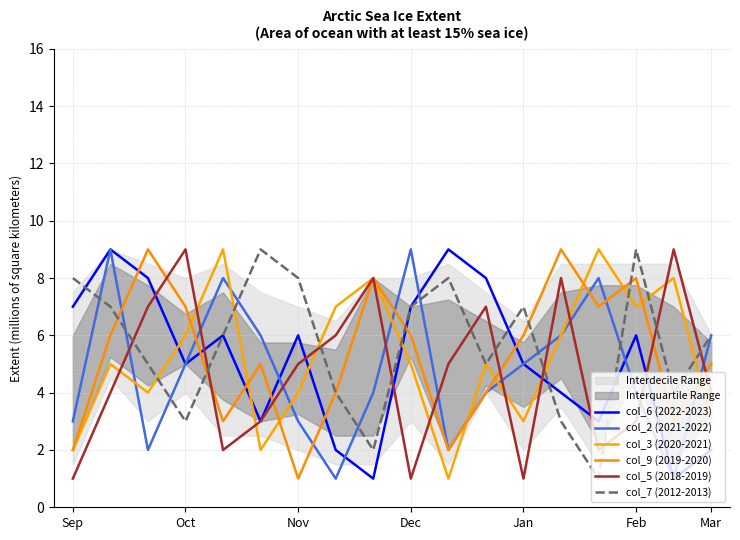

At how many categories does at least one series exceed 3?

18